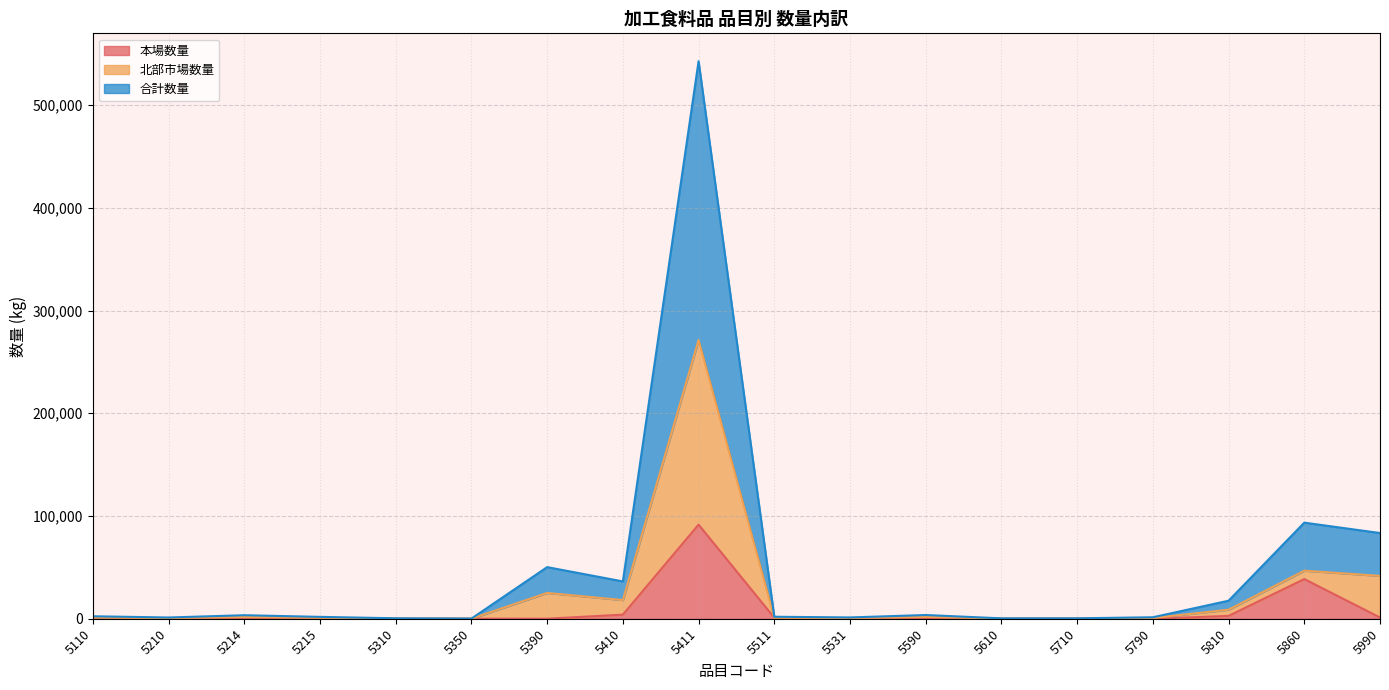

Does the chart display data point markers on the line(s)?

No